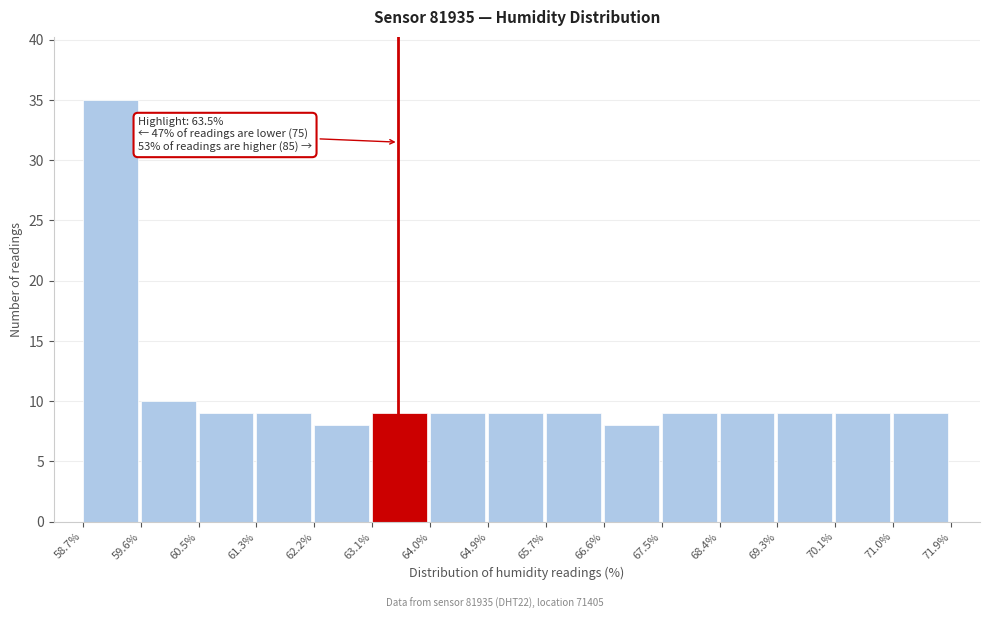

Over which range of the x-axis is the bar tallest?

58.7% to 59.6%